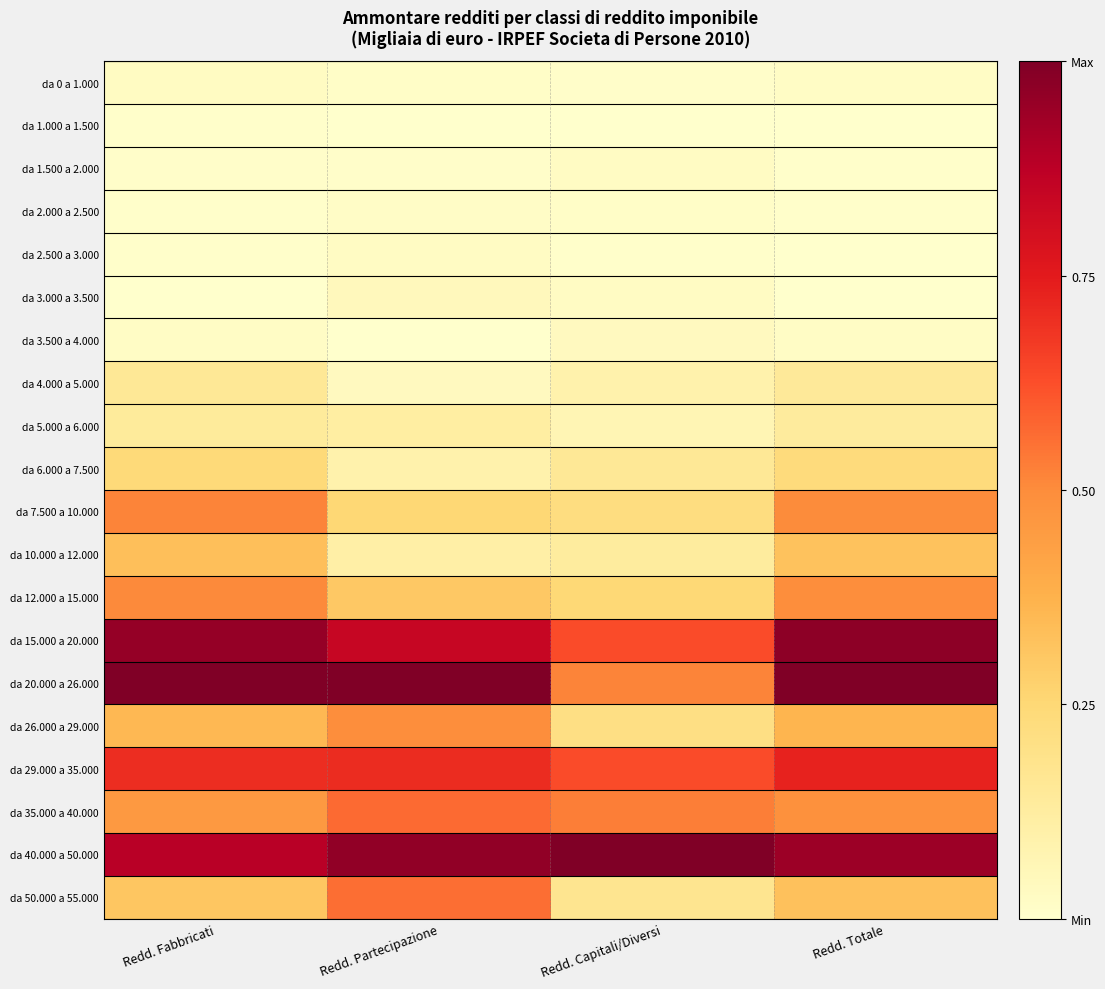

Reading left to right, extract all data points from this chart.

da 0 a 1.000: Redd. Fabbricati=0.0	Redd. Partecipazione=0.0	Redd. Capitali/Diversi=0.0	Redd. Totale=0.0
da 1.000 a 1.500: Redd. Fabbricati=0.0	Redd. Partecipazione=0.0	Redd. Capitali/Diversi=0.0	Redd. Totale=0.0
da 1.500 a 2.000: Redd. Fabbricati=0.0	Redd. Partecipazione=0.0	Redd. Capitali/Diversi=0.0	Redd. Totale=0.0
da 2.000 a 2.500: Redd. Fabbricati=0.0	Redd. Partecipazione=0.0	Redd. Capitali/Diversi=0.0	Redd. Totale=0.0
da 2.500 a 3.000: Redd. Fabbricati=0.0	Redd. Partecipazione=0.0	Redd. Capitali/Diversi=0.0	Redd. Totale=0.0
da 3.000 a 3.500: Redd. Fabbricati=0.0	Redd. Partecipazione=0.0	Redd. Capitali/Diversi=0.0	Redd. Totale=0.0
da 3.500 a 4.000: Redd. Fabbricati=0.0	Redd. Partecipazione=0.0	Redd. Capitali/Diversi=0.0	Redd. Totale=0.0
da 4.000 a 5.000: Redd. Fabbricati=0.2	Redd. Partecipazione=0.0	Redd. Capitali/Diversi=0.1	Redd. Totale=0.1
da 5.000 a 6.000: Redd. Fabbricati=0.1	Redd. Partecipazione=0.1	Redd. Capitali/Diversi=0.1	Redd. Totale=0.1
da 6.000 a 7.500: Redd. Fabbricati=0.2	Redd. Partecipazione=0.1	Redd. Capitali/Diversi=0.2	Redd. Totale=0.2
da 7.500 a 10.000: Redd. Fabbricati=0.5	Redd. Partecipazione=0.3	Redd. Capitali/Diversi=0.2	Redd. Totale=0.5
da 10.000 a 12.000: Redd. Fabbricati=0.3	Redd. Partecipazione=0.1	Redd. Capitali/Diversi=0.1	Redd. Totale=0.3
da 12.000 a 15.000: Redd. Fabbricati=0.5	Redd. Partecipazione=0.3	Redd. Capitali/Diversi=0.2	Redd. Totale=0.5
da 15.000 a 20.000: Redd. Fabbricati=1.0	Redd. Partecipazione=0.8	Redd. Capitali/Diversi=0.6	Redd. Totale=1.0
da 20.000 a 26.000: Redd. Fabbricati=1.0	Redd. Partecipazione=1.0	Redd. Capitali/Diversi=0.5	Redd. Totale=1.0
da 26.000 a 29.000: Redd. Fabbricati=0.4	Redd. Partecipazione=0.5	Redd. Capitali/Diversi=0.2	Redd. Totale=0.4
da 29.000 a 35.000: Redd. Fabbricati=0.7	Redd. Partecipazione=0.7	Redd. Capitali/Diversi=0.6	Redd. Totale=0.7
da 35.000 a 40.000: Redd. Fabbricati=0.5	Redd. Partecipazione=0.6	Redd. Capitali/Diversi=0.5	Redd. Totale=0.5
da 40.000 a 50.000: Redd. Fabbricati=0.9	Redd. Partecipazione=1.0	Redd. Capitali/Diversi=1.0	Redd. Totale=0.9
da 50.000 a 55.000: Redd. Fabbricati=0.3	Redd. Partecipazione=0.6	Redd. Capitali/Diversi=0.2	Redd. Totale=0.3